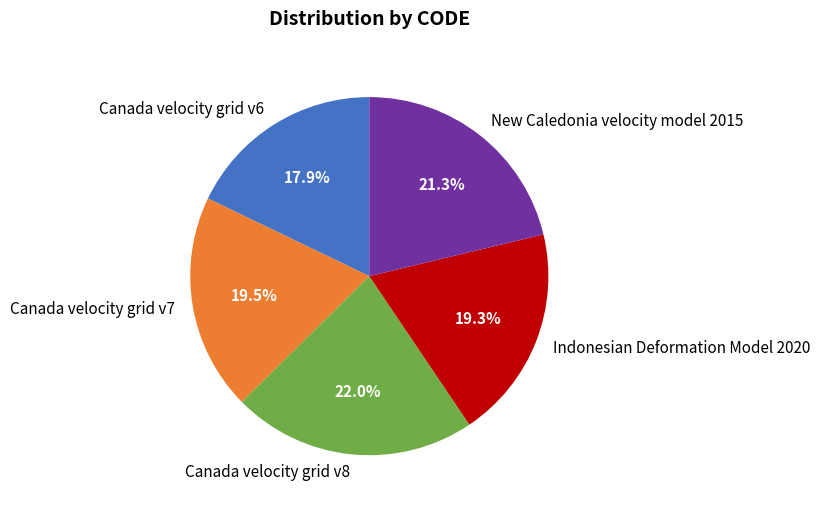

Count the number of slices in the pie.

5